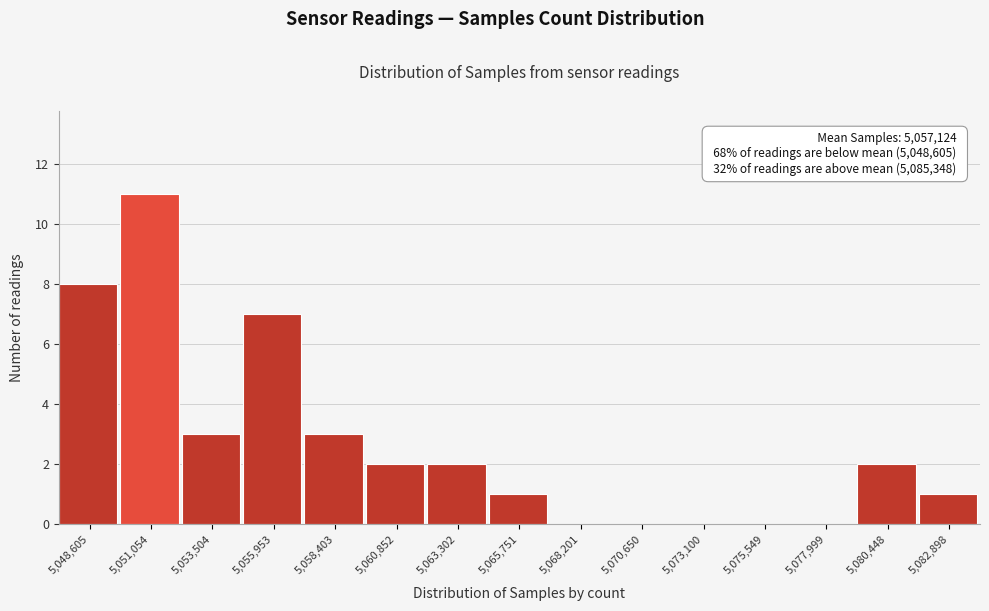

Reading right to left, transcribe all the data shown in this chart.

5,082,898=1	5,080,448=2	5,077,999=0	5,075,549=0	5,073,100=0	5,070,650=0	5,068,201=0	5,065,751=1	5,063,302=2	5,060,852=2	5,058,403=3	5,055,953=7	5,053,504=3	5,051,054=11	5,048,605=8